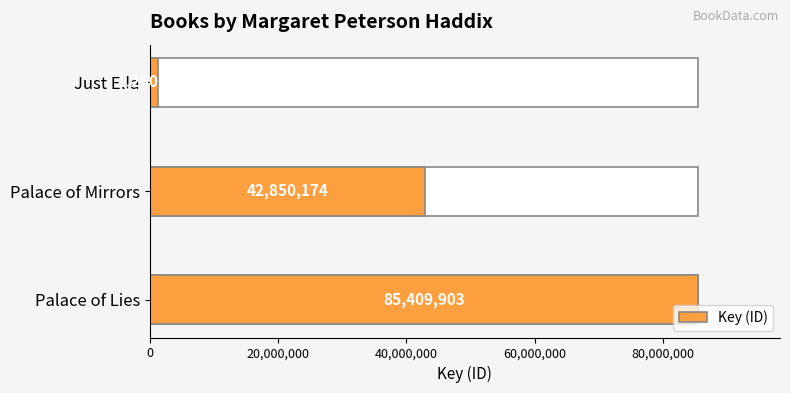

What is the smallest value displayed?

1250524